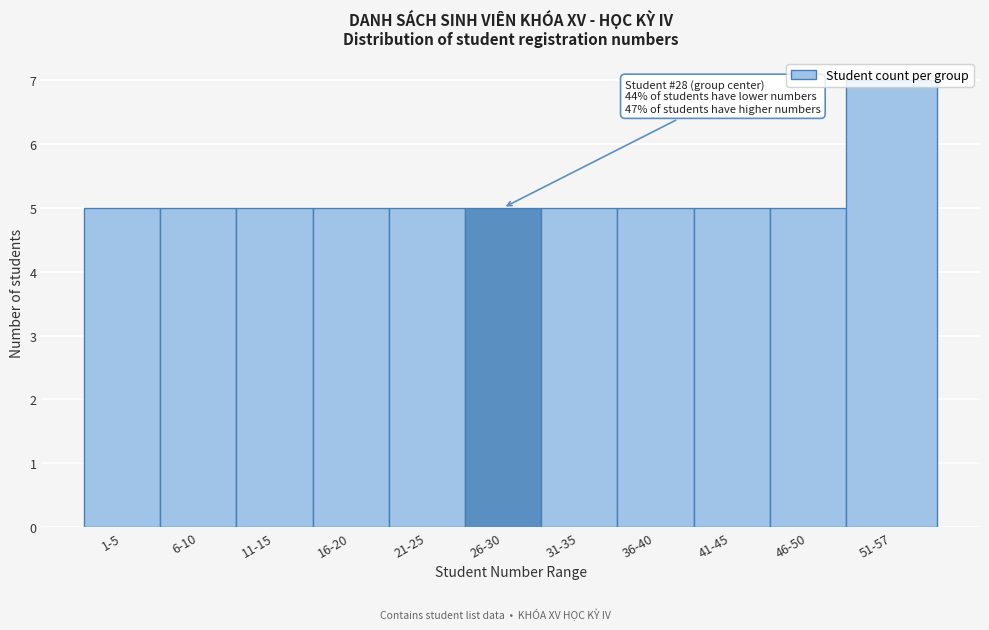

What is the ratio of the value at 21-25 to the value at 46-50?

1.0